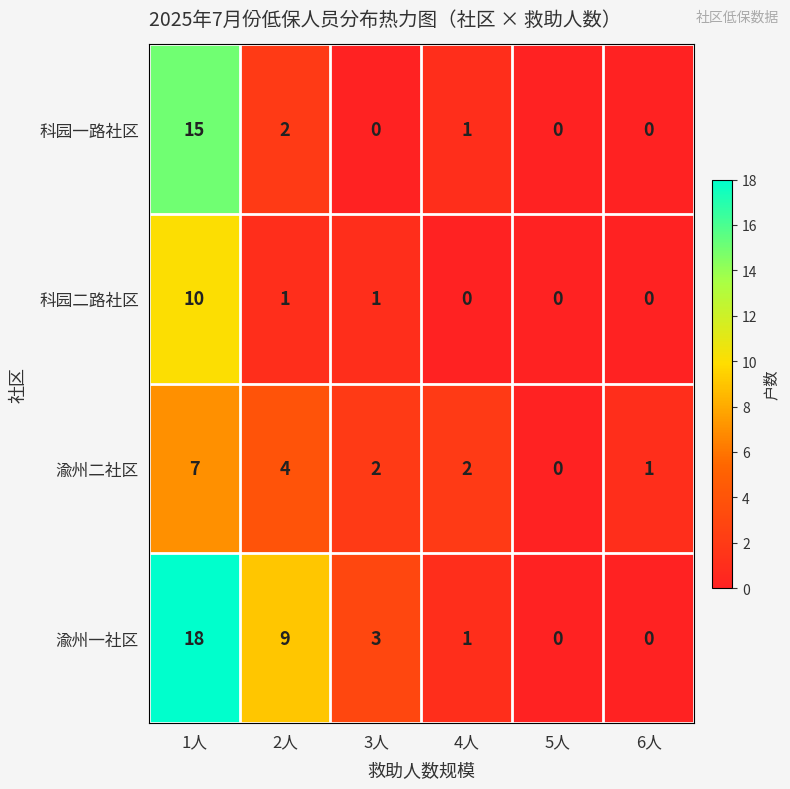

Reading right to left, extract all data points from this chart.

科园一路社区: 0	0	1	0	2	15
科园二路社区: 0	0	0	1	1	10
渝州二社区: 1	0	2	2	4	7
渝州一社区: 0	0	1	3	9	18